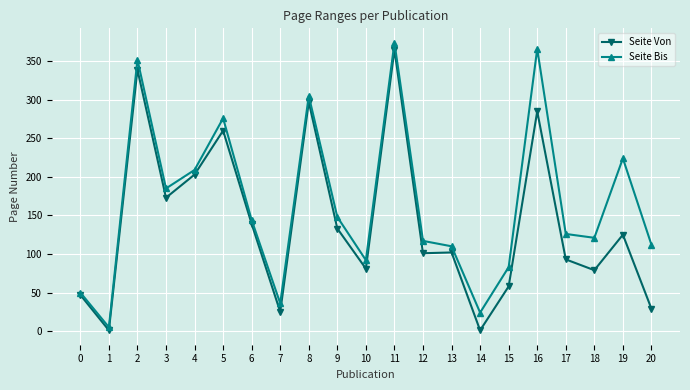

How many distinct data groups are displayed?

2